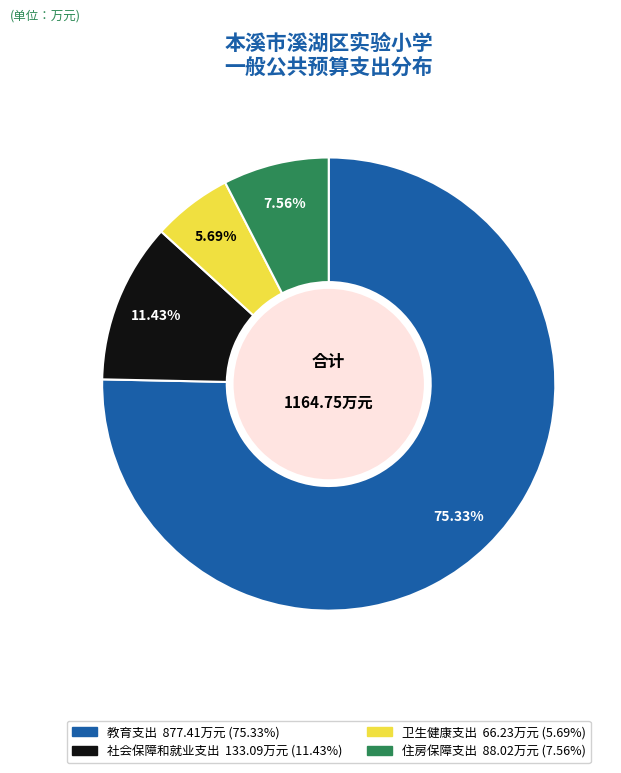

Rank the categories by value from lowest to highest.

卫生健康支出, 住房保障支出, 社会保障和就业支出, 教育支出